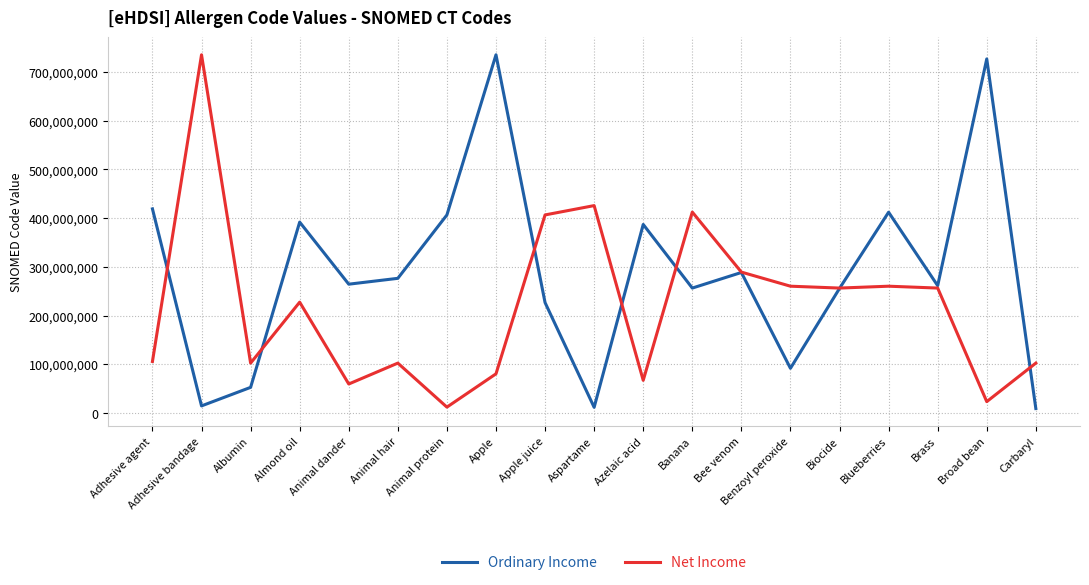

At which category is the sum across all series the highest?

Apple